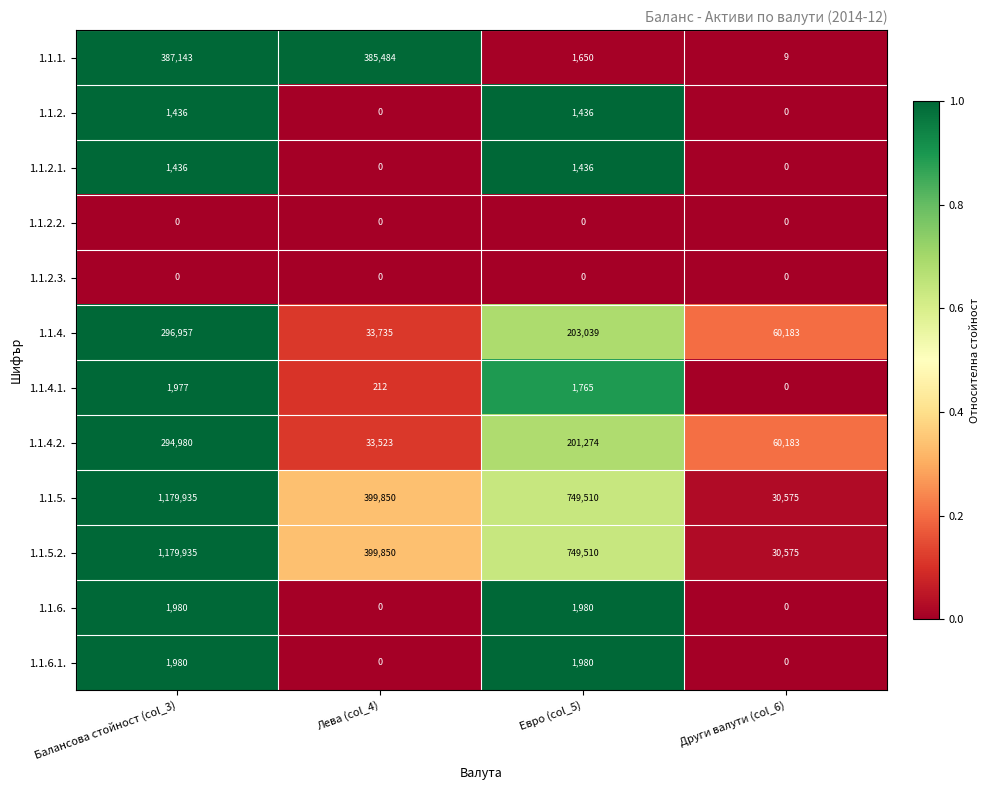

What is the sum of all 1.1.4. values?

593914